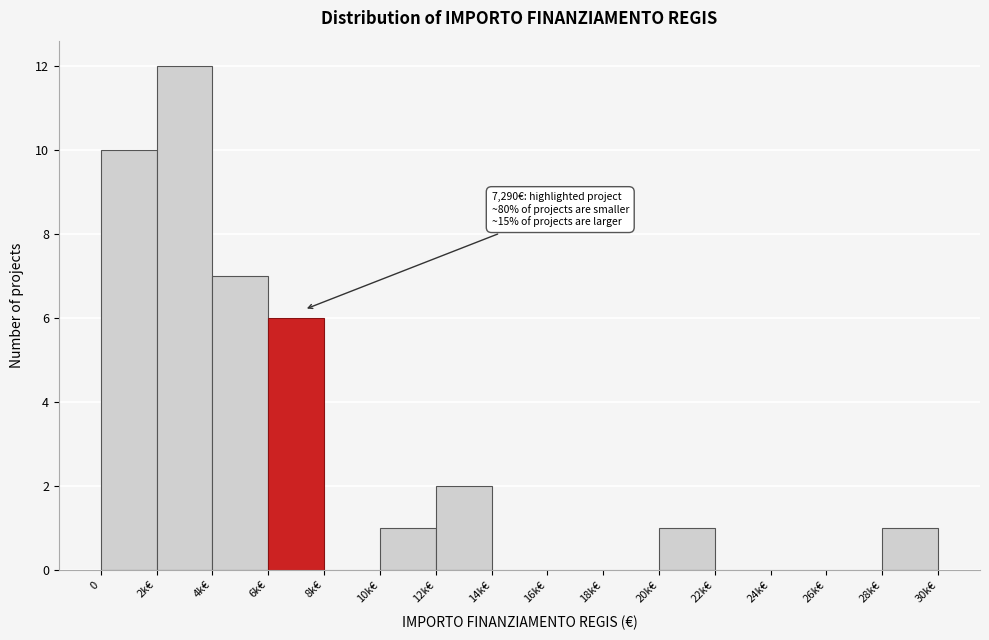

Reading left to right, extract all data points from this chart.

0=10	2k€=12	4k€=7	6k€=6	8k€=0	10k€=1	12k€=2	14k€=0	16k€=0	18k€=0	20k€=1	22k€=0	24k€=0	26k€=0	28k€=1